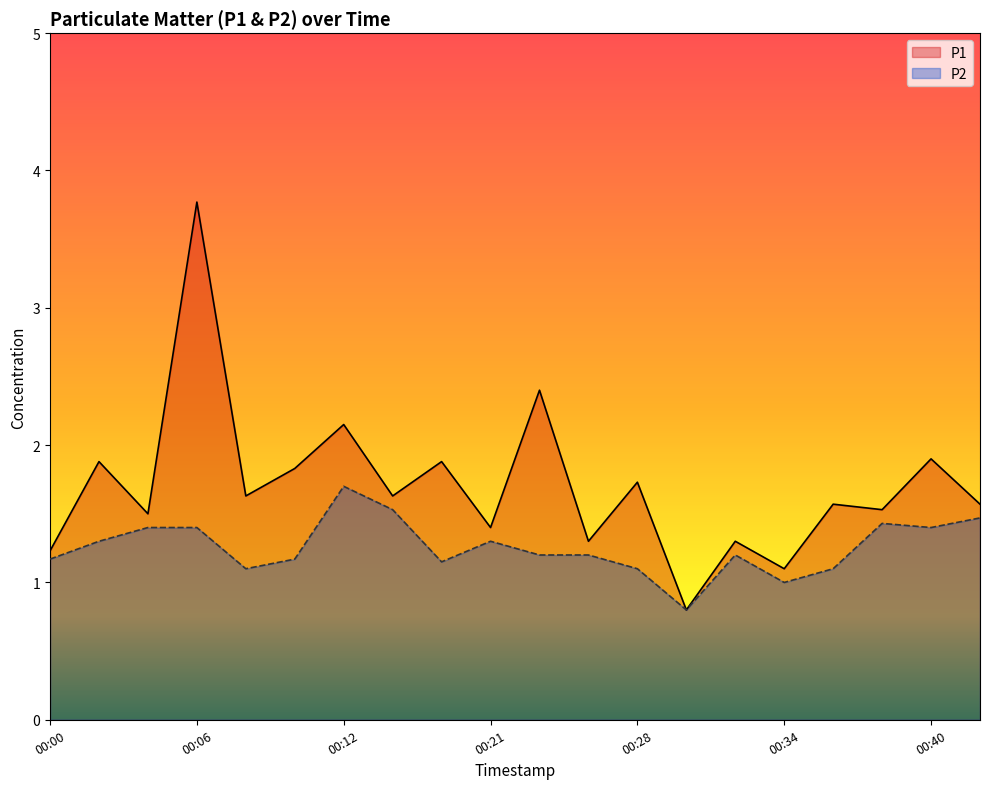

What is the highest value of the P1 series?

3.8